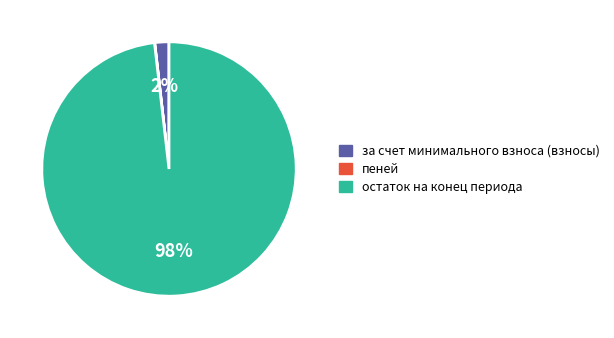

Which slice is the largest?

остаток на конец периода